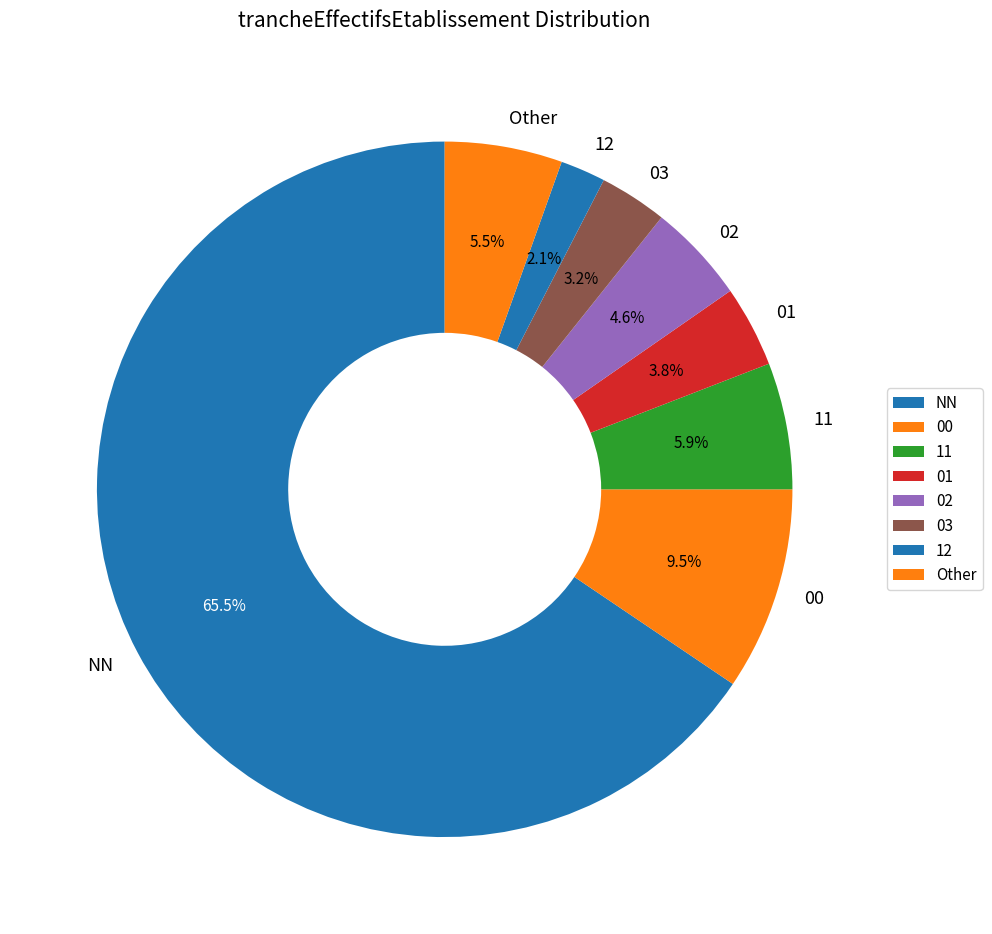

Is NN the majority of the pie?

Yes